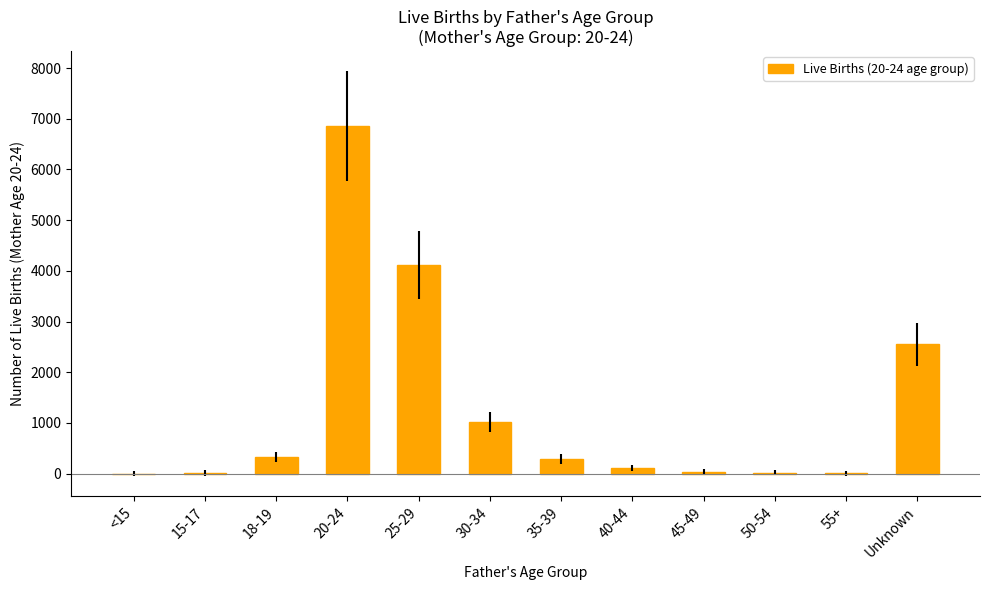

At which label does the data first exceed 288?

18-19